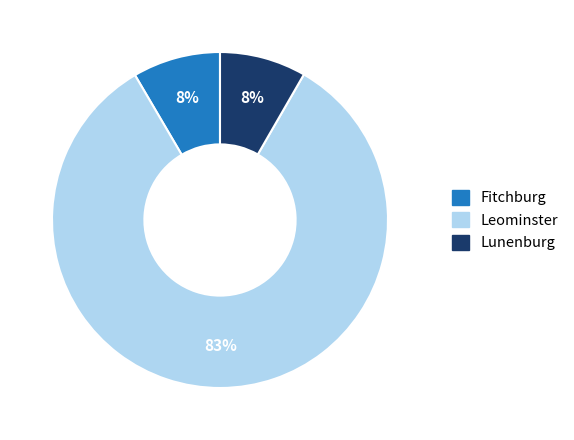

How many segments does this pie chart have?

3